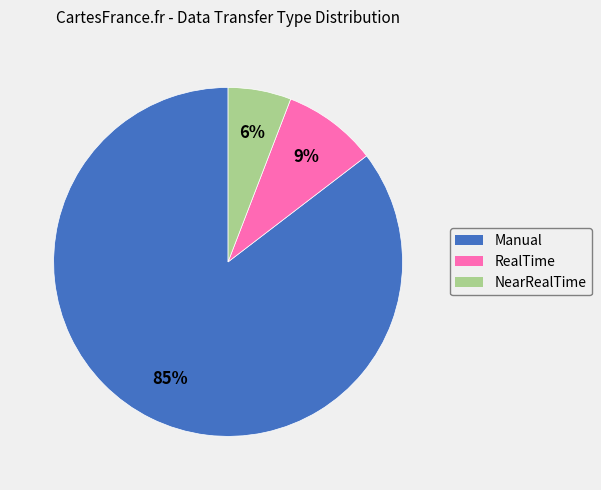

Which slice represents more than half of the pie?

Manual